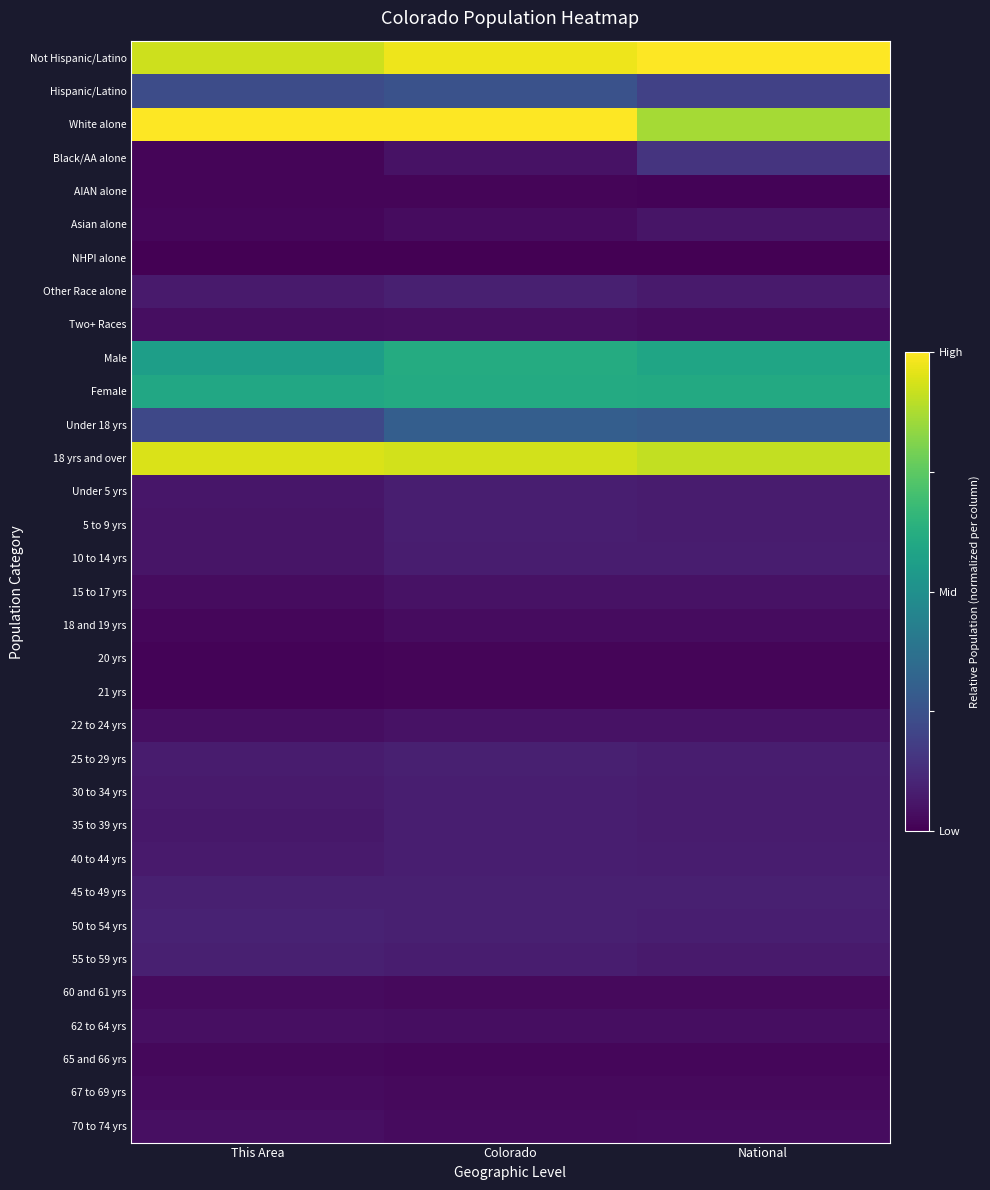

How many distinct data groups are displayed?

33